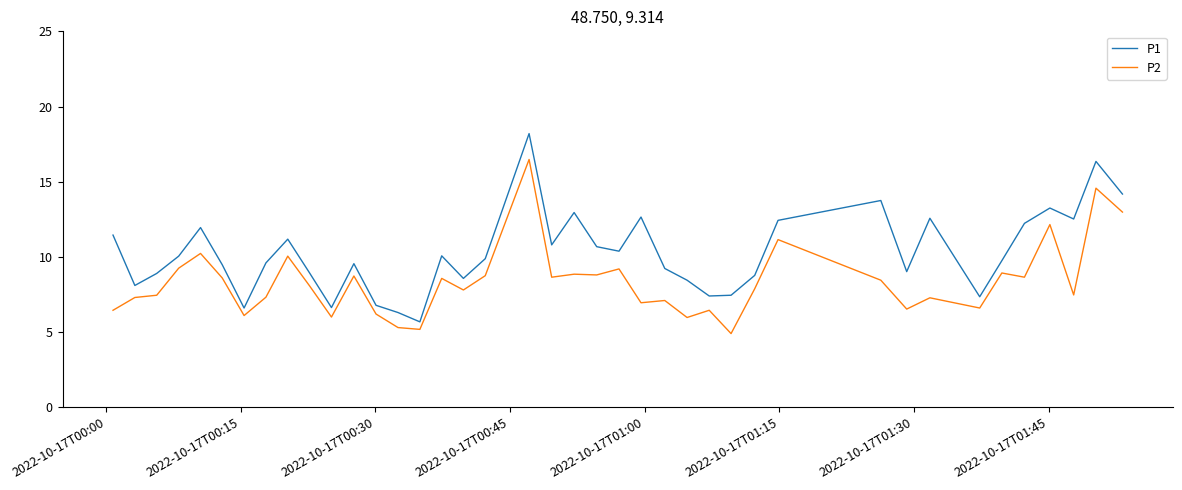

What is the maximum value shown in the chart?

18.2